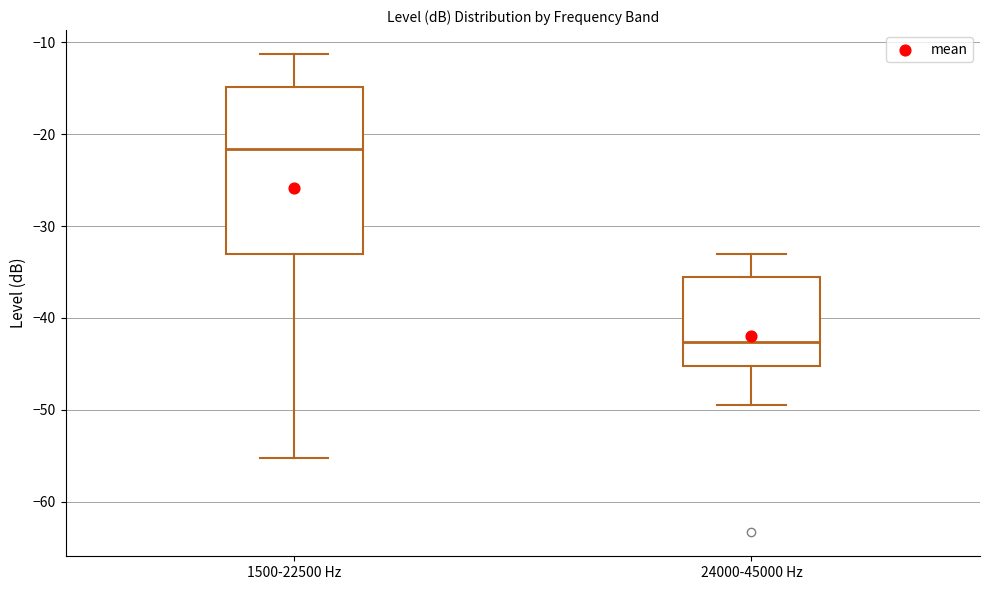

Which box is the tallest, from its lower edge to its upper edge?

1500-22500 Hz